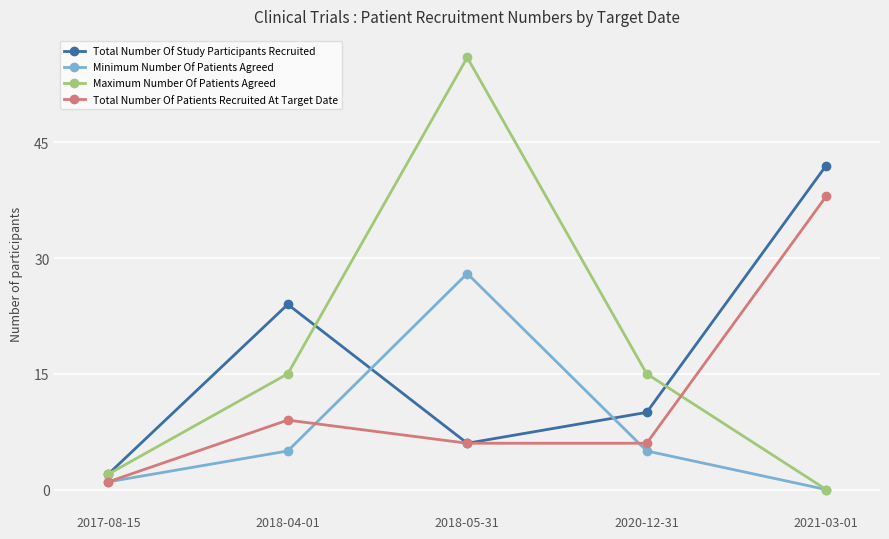

How many positive values does the Minimum Number Of Patients Agreed series have?

4